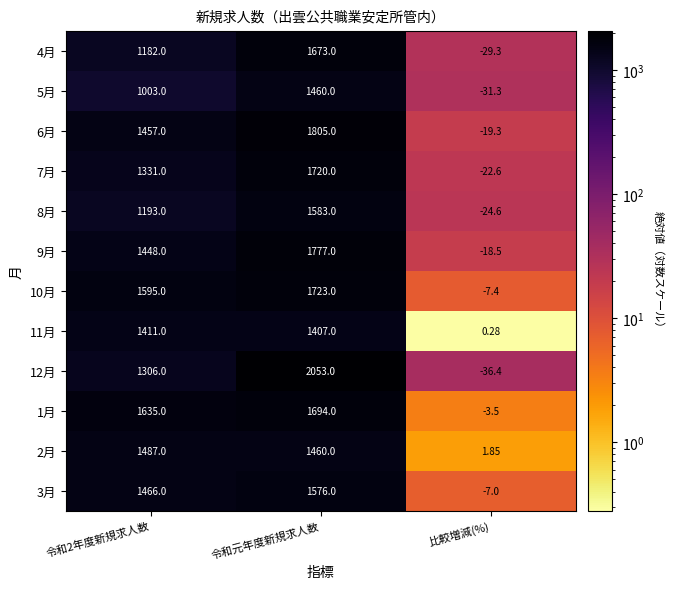

Is the value of 6月 at 令和元年度新規求人数 greater than the value of 9月 at 比較増減(%)?

Yes